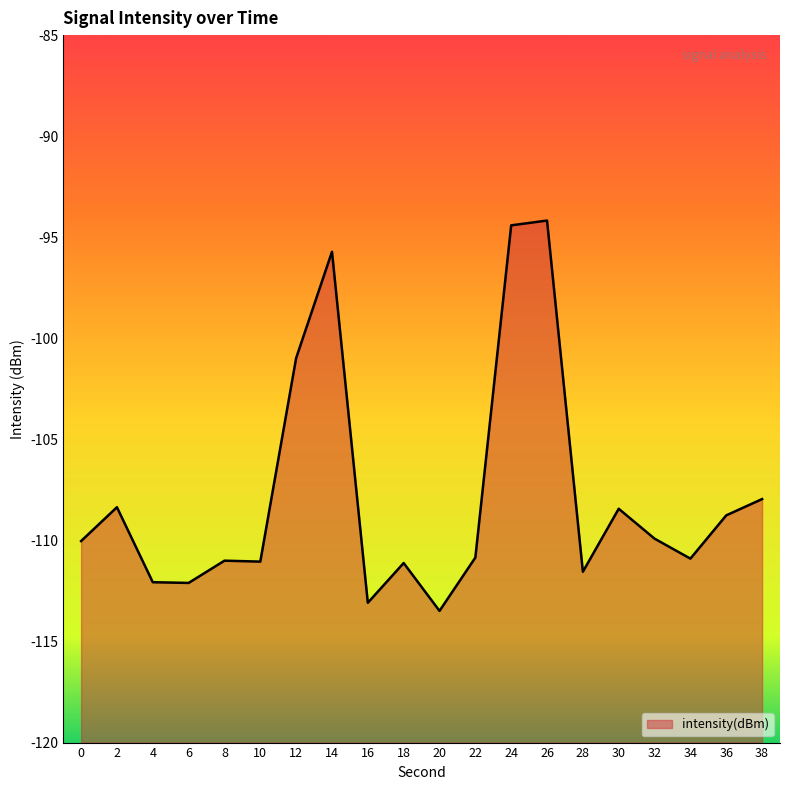

Which has a higher value, 20 or 30?

30